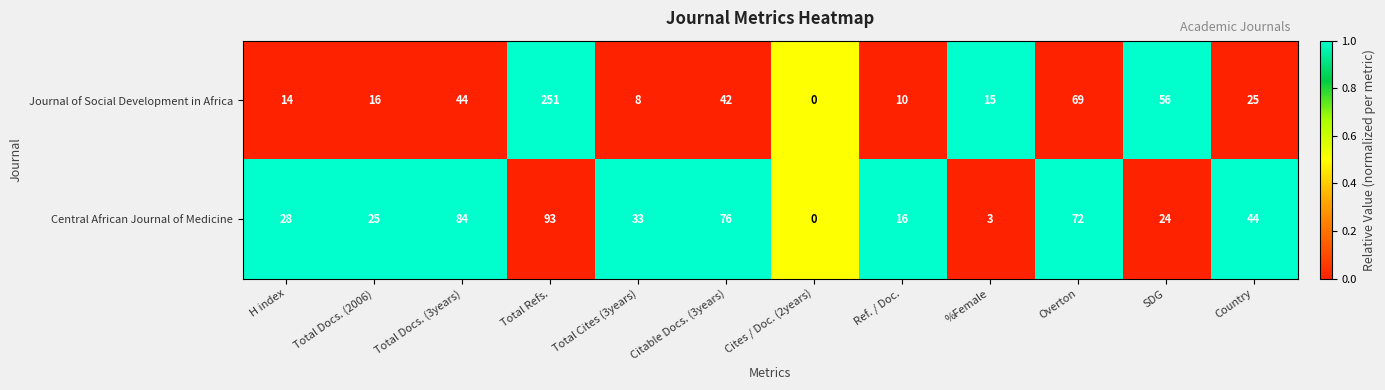

Reading right to left, extract all data points from this chart.

Journal of Social Development in Africa: 25	56	69	15	10	0	42	8	251	44	16	14
Central African Journal of Medicine: 44	24	72	3	16	0	76	33	93	84	25	28